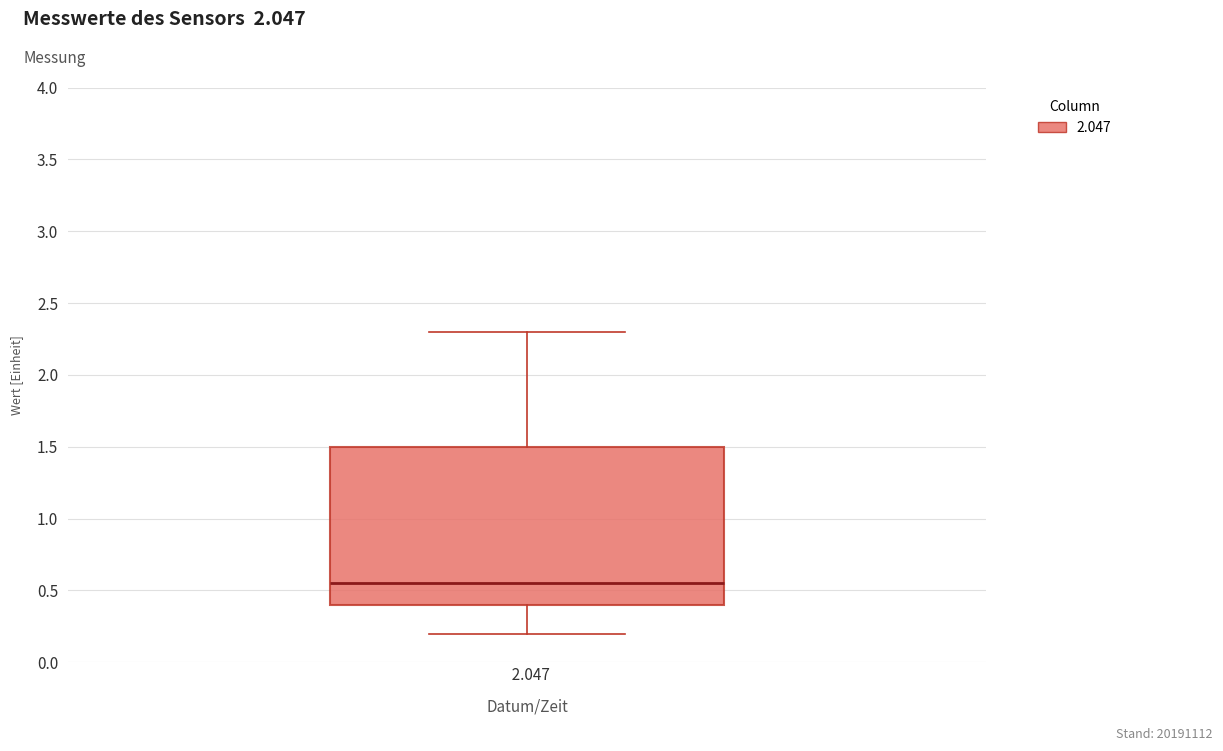

Transcribe this box plot: give where the median line is, the range the box spans, and where the two whiskers end, as read against the y-axis. The values are not printed on the chart, so give them approximately, as read against the axis.

median 0.55, box 0.40 to 1.50, whiskers 0.20 to 2.30